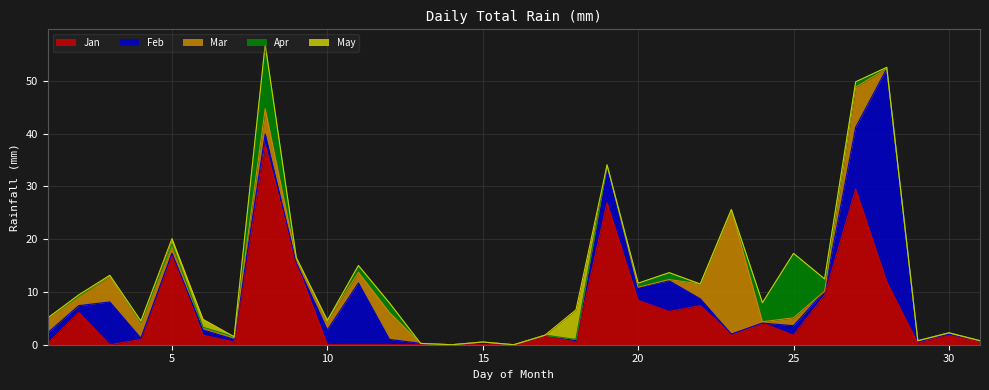

Rank the series at 16 from highest to lowest value.

Jan, Feb, Mar, Apr, May